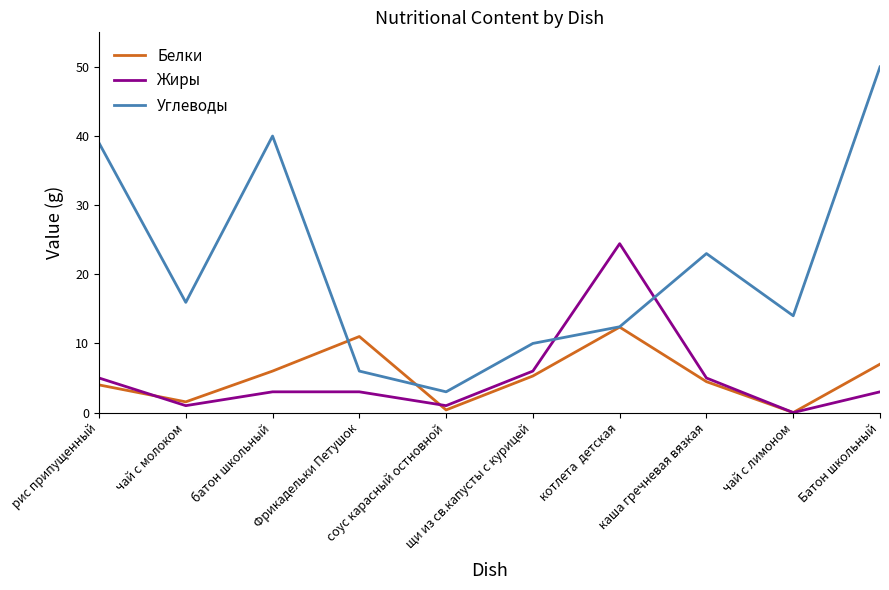

What is the average value of the Белки series?

5.2